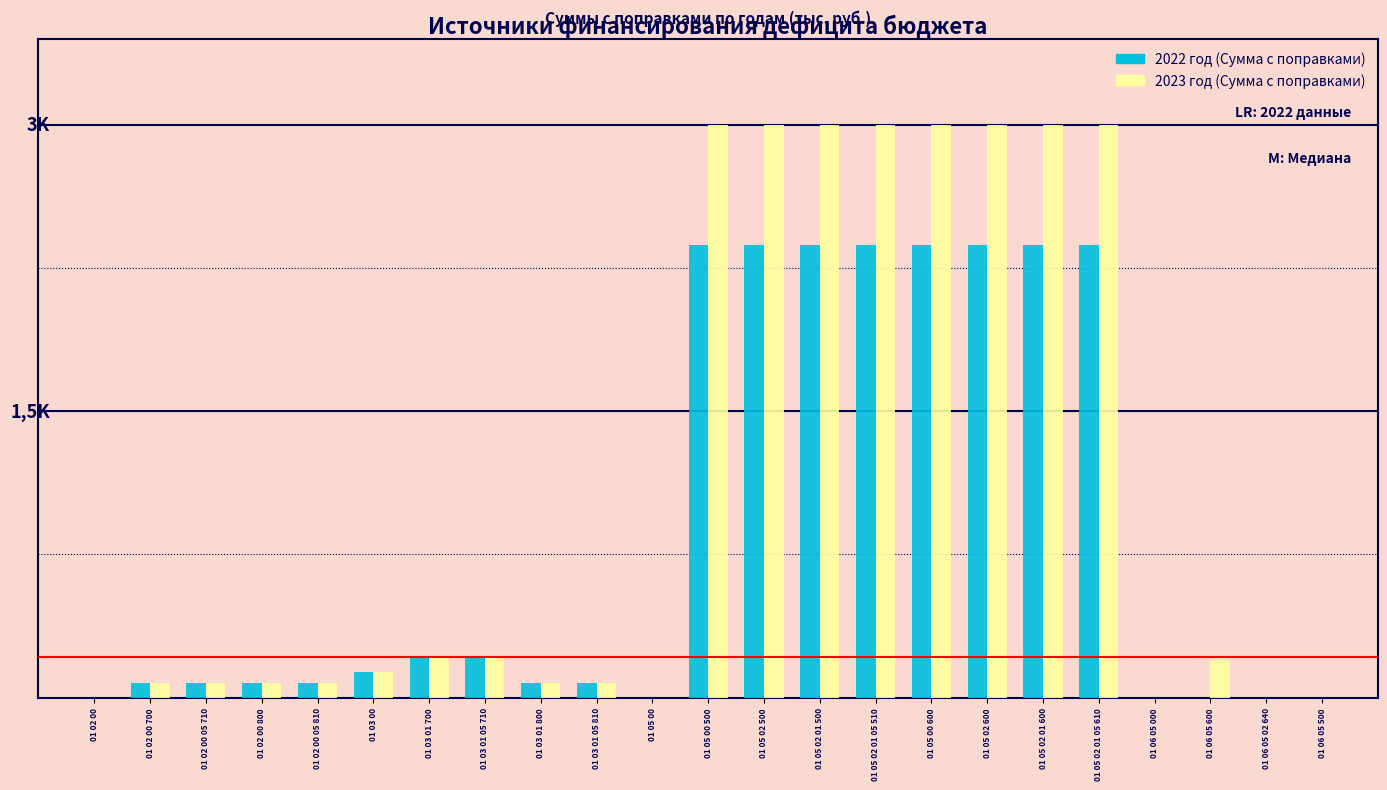

Are the bars horizontal?

No